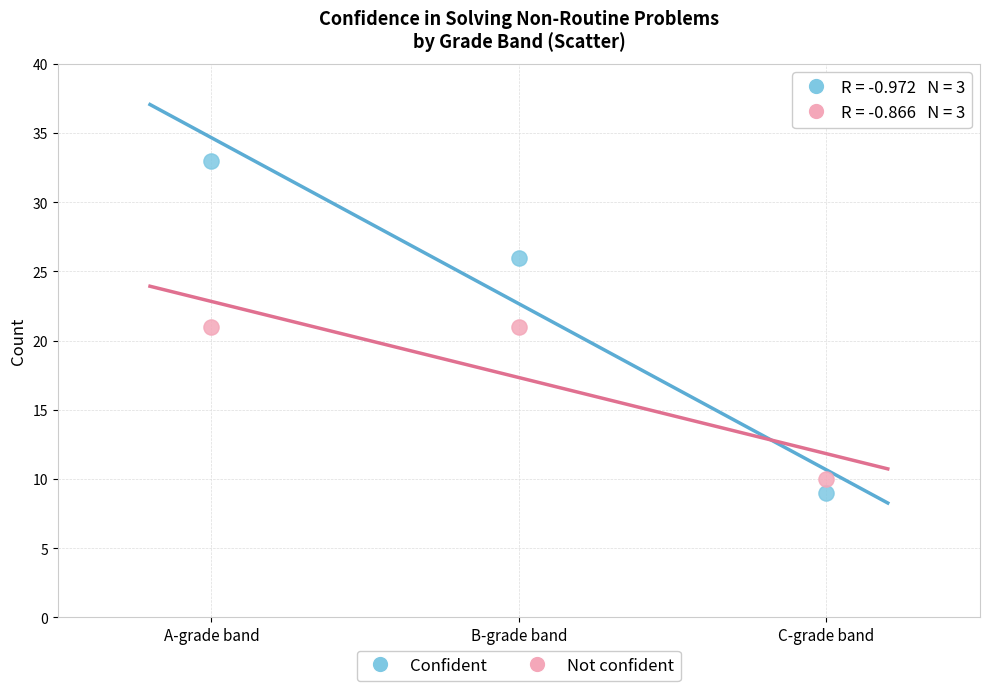

Which series reaches the maximum Y coordinate?

Confident